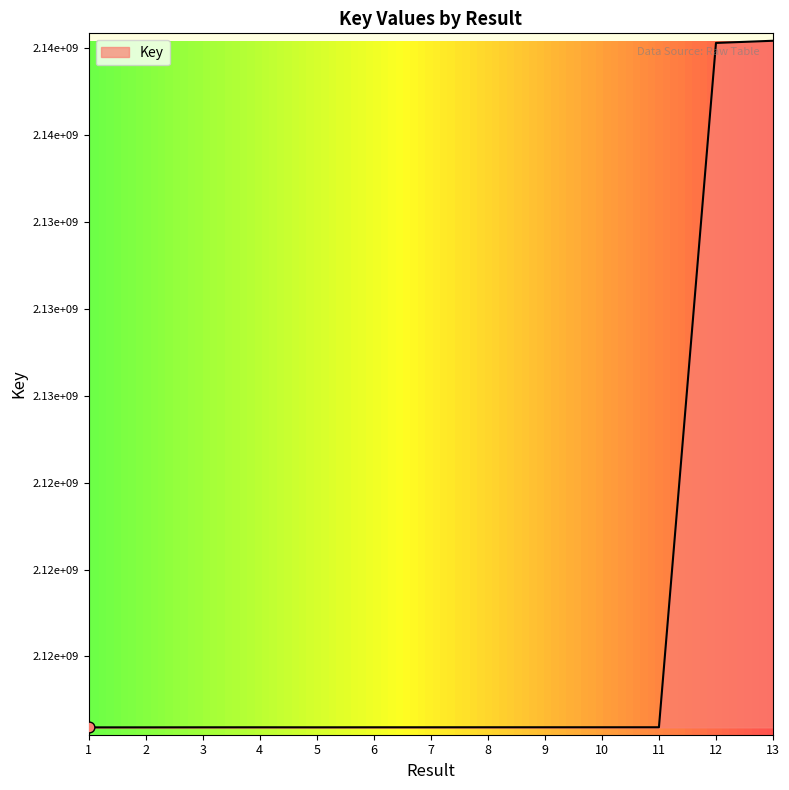

Does the chart have visible grid lines?

No